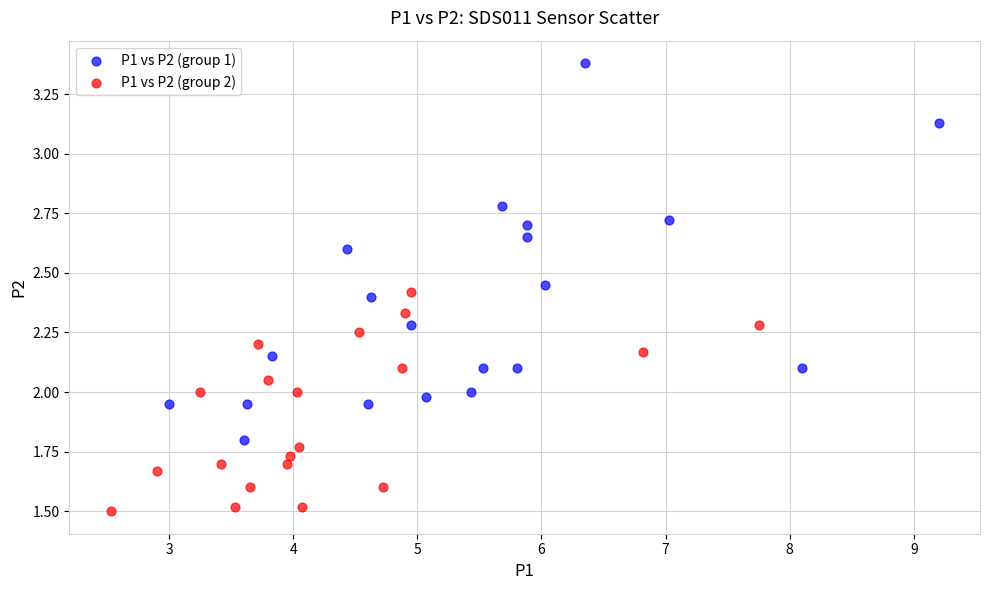

Which series has the widest spread of Y values?

P1 vs P2 (group 1)